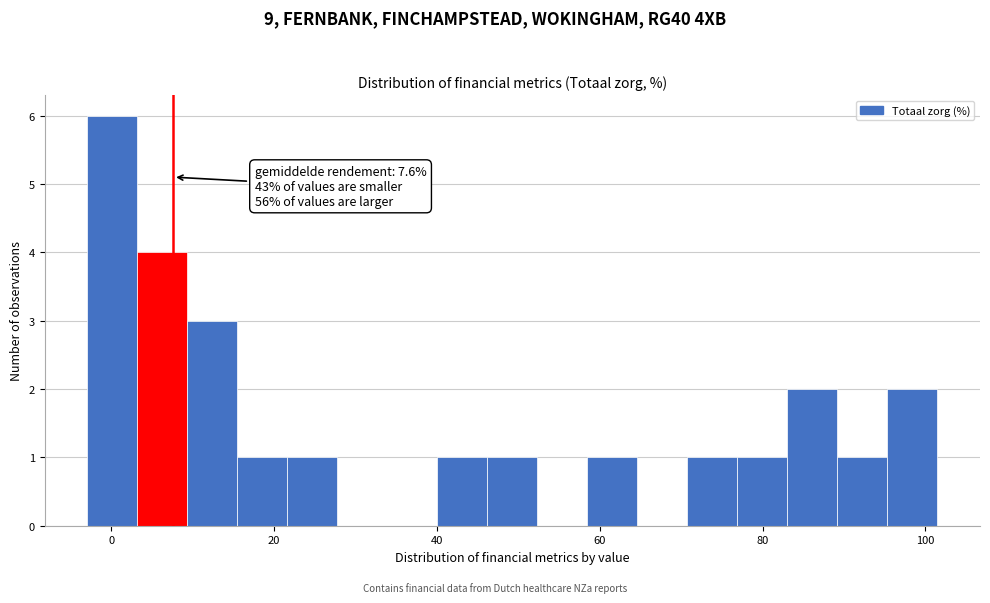

Read against the x-axis, roughly where is the centre of the tallest bar?

0